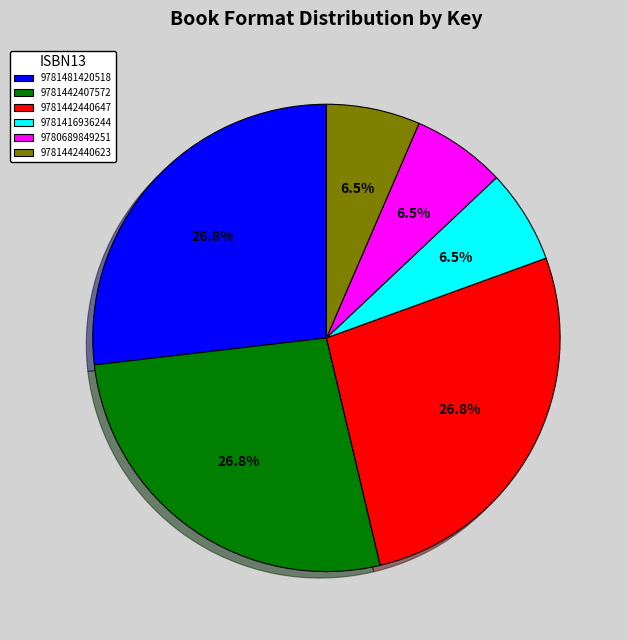

How many slices are in this pie chart?

6